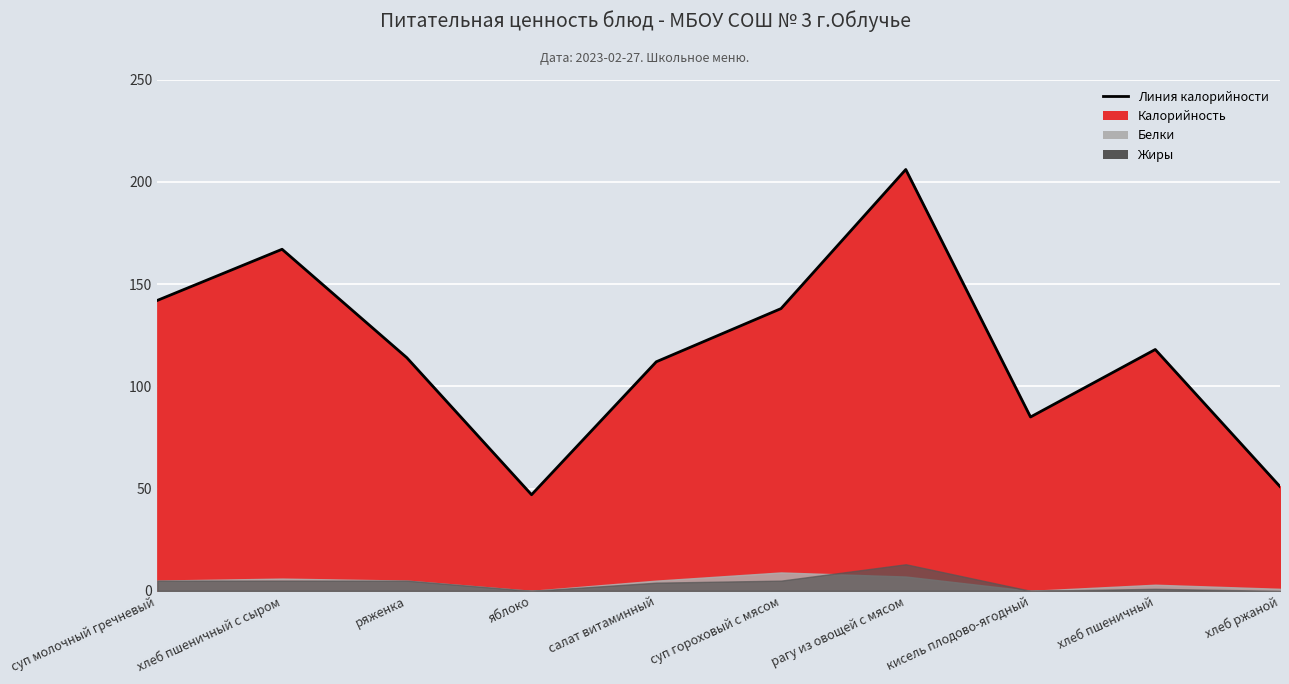

Is the value of Калорийность at хлеб пшеничный greater than the value of Белки at яблоко?

Yes